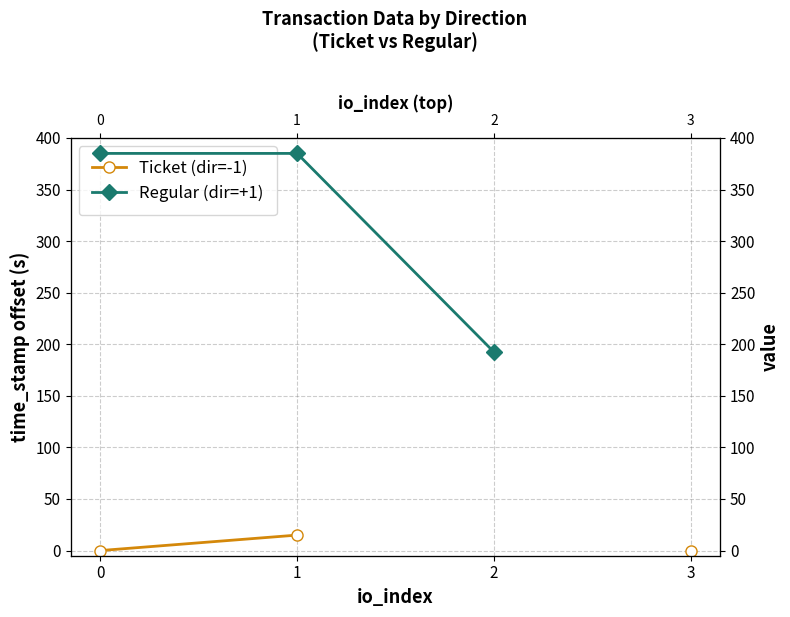

How many data points does each series have?

4